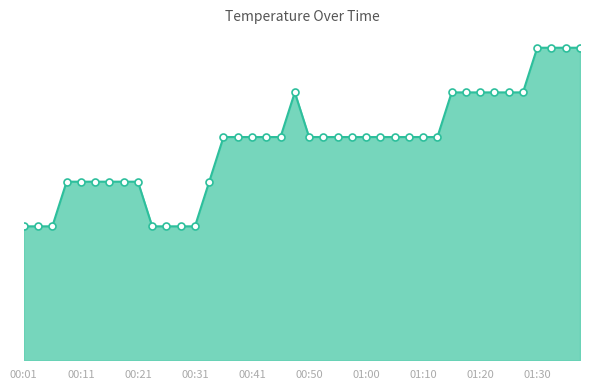

Is this an area chart (filled region under the line)?

Yes